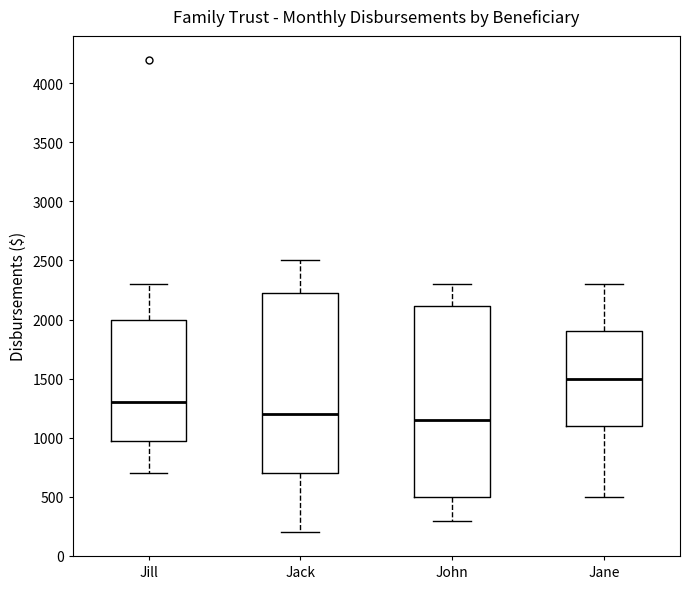

Reading left to right, transcribe this box plot: for each box, give where its median line is, the range the box spans, and where its two whiskers end, as read against the y-axis. The values are not printed on the chart, so give them approximately, as read against the axis.

Jill: median 1300, box 1000 to 2000, whiskers 700 to 2300
Jack: median 1200, box 700 to 2250, whiskers 200 to 2500
John: median 1150, box 500 to 2100, whiskers 300 to 2300
Jane: median 1500, box 1100 to 1900, whiskers 500 to 2300